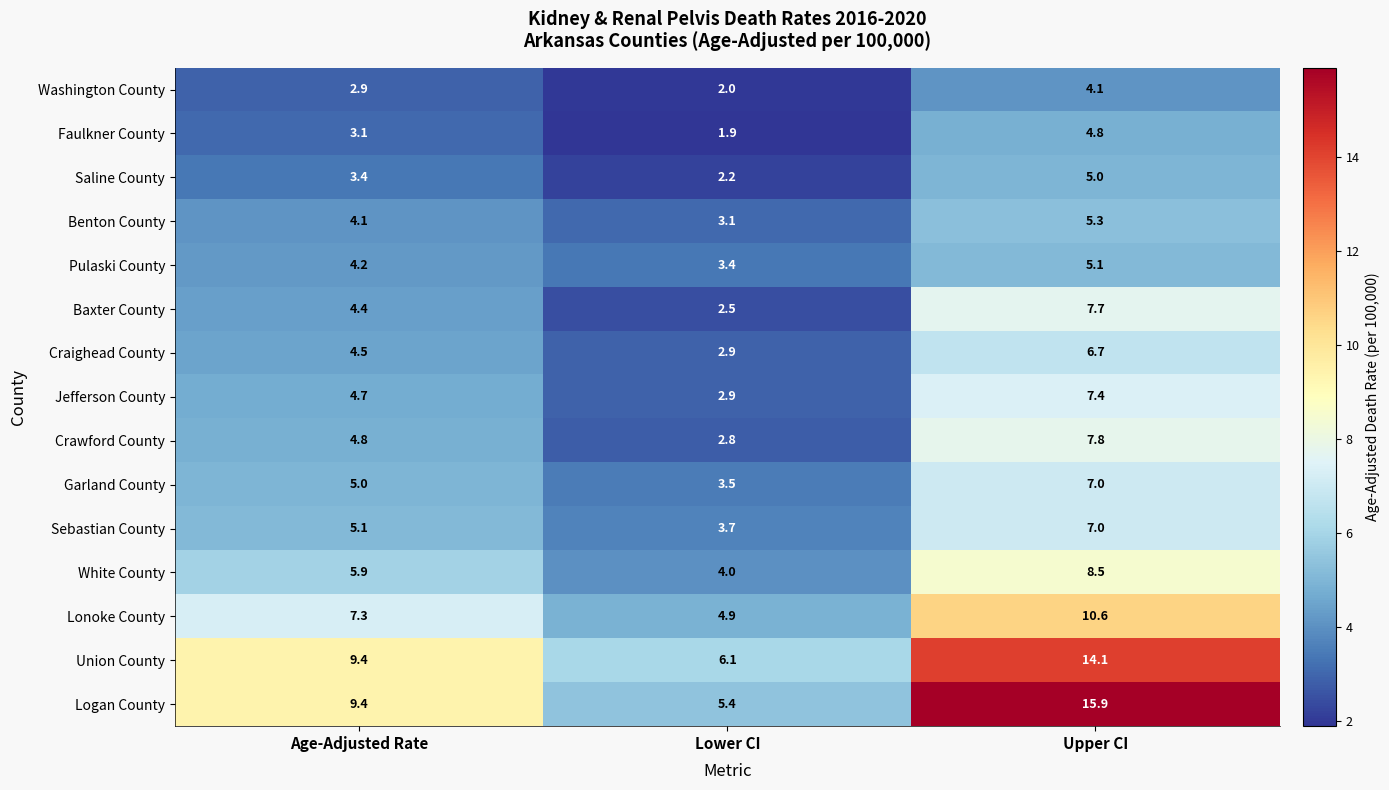

What is the total value across all series at Lower CI?

51.3